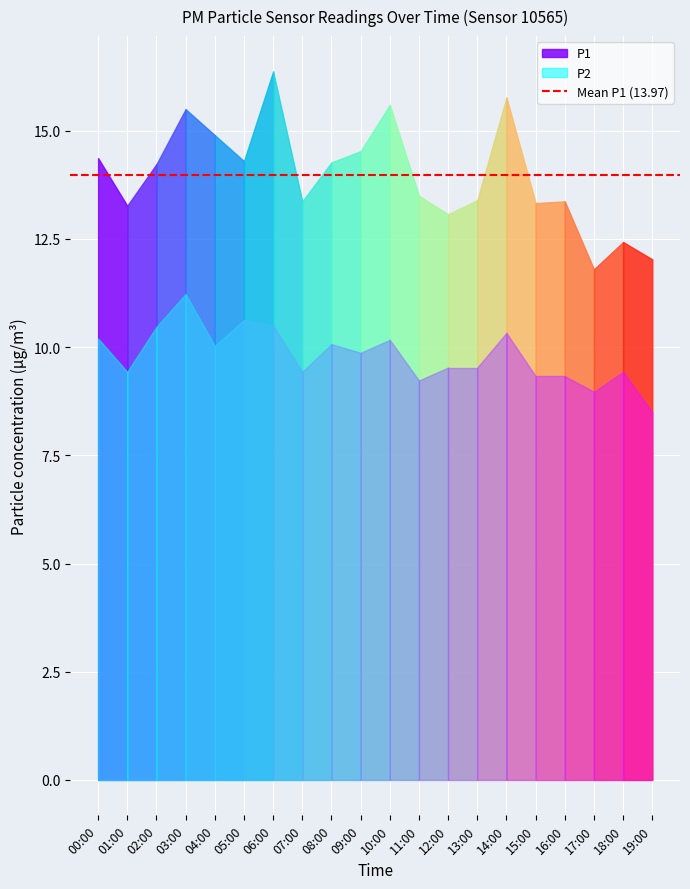

Which category has the highest value across all series?

06:00